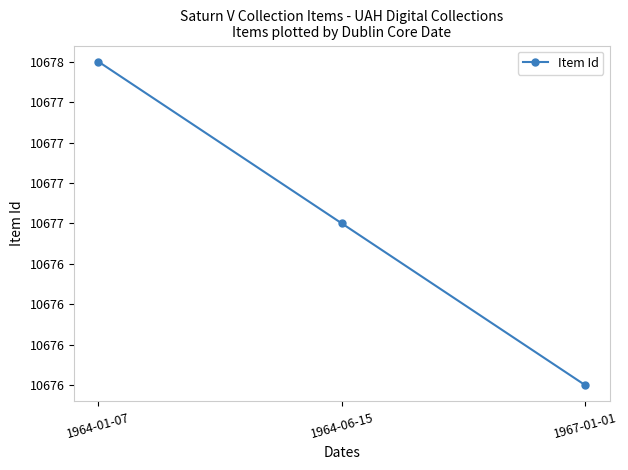

What is the average value?

10677